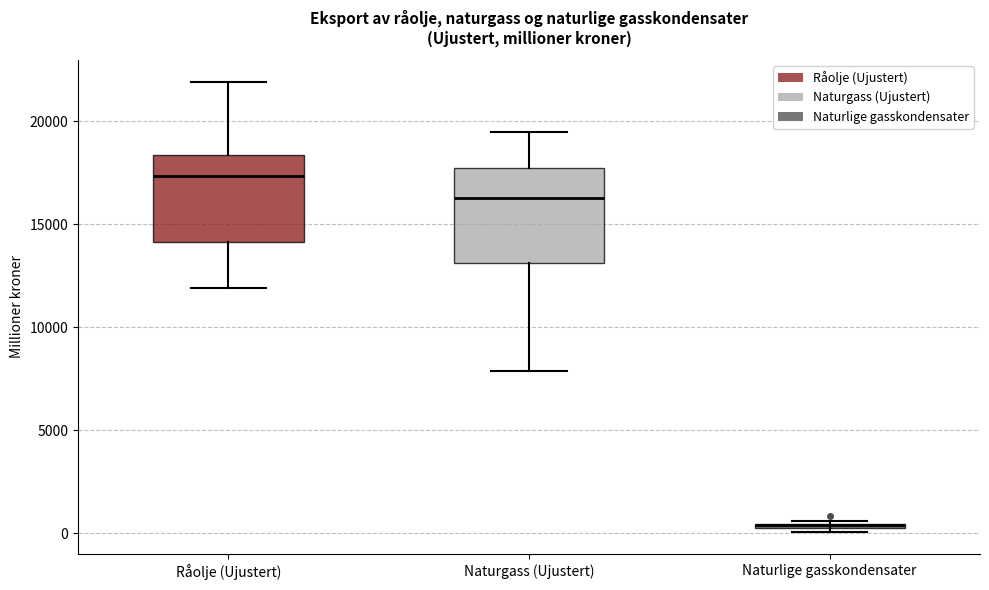

Where is the lower edge of the box for Naturgass (Ujustert) on the y-axis? The values are not printed on the chart, so give them approximately, as read against the axis.

13000